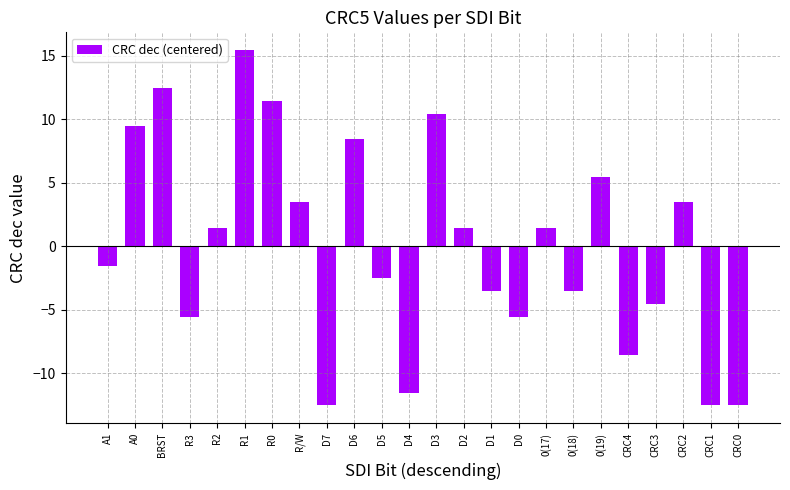

Does the chart contain stacked bars?

No